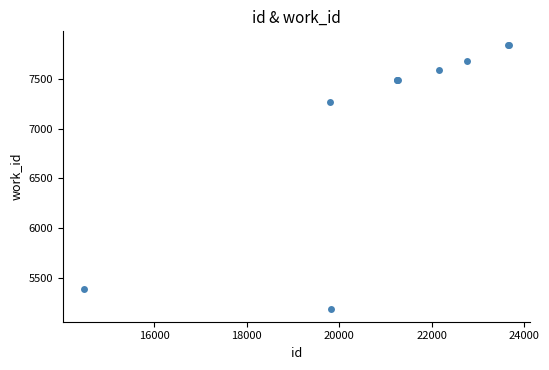

What Y value in the scatter plot is closest to 6519?

7265